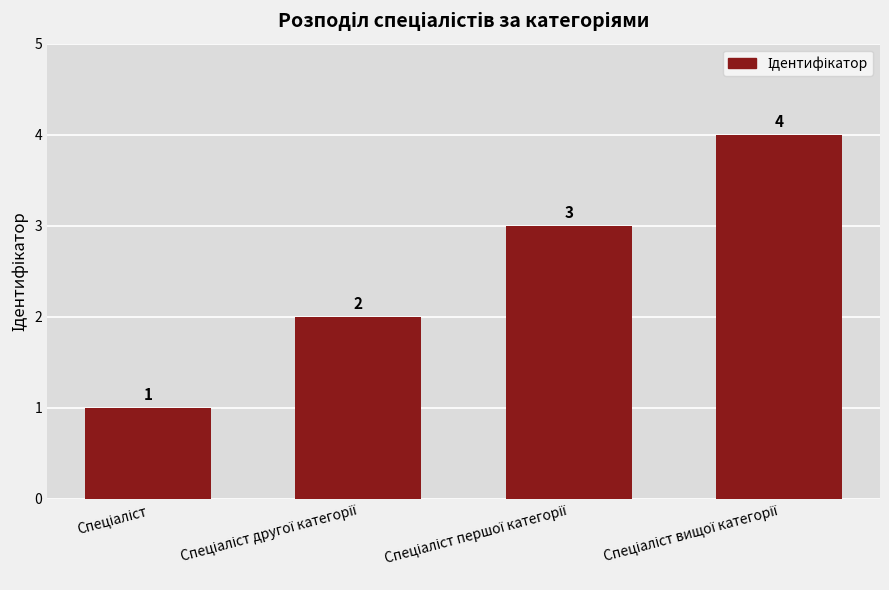

How many data points does each series have?

4